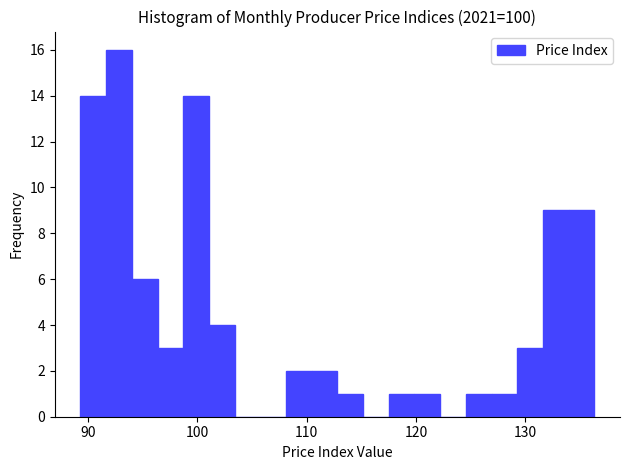

Read against the x-axis, roughly where is the centre of the tallest bar?

93